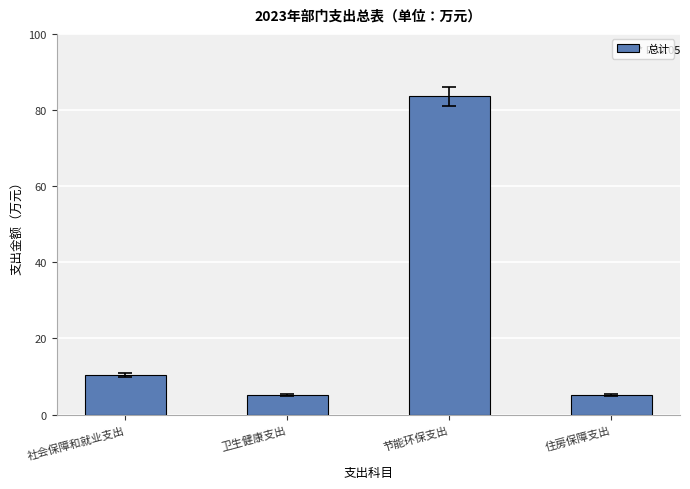

Approximately how many times larger is the value at 节能环保支出 compared to 社会保障和就业支出?

8.0